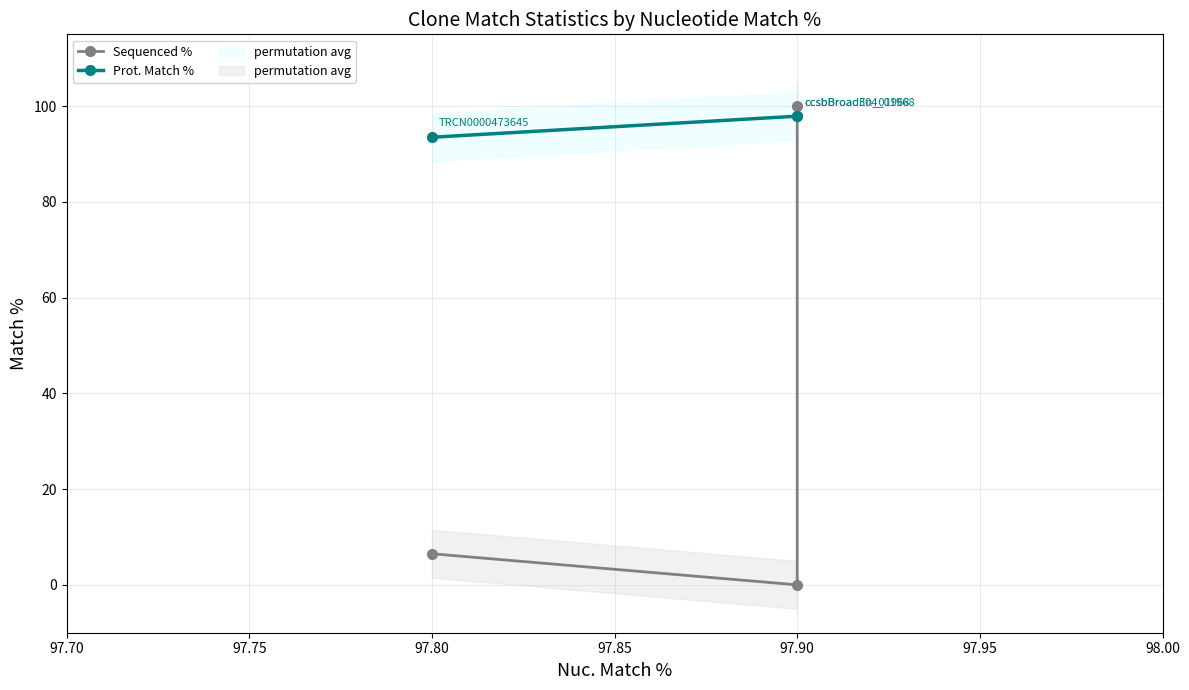

What is the difference between the maximum and second lowest values in the Sequenced % series?

93.5